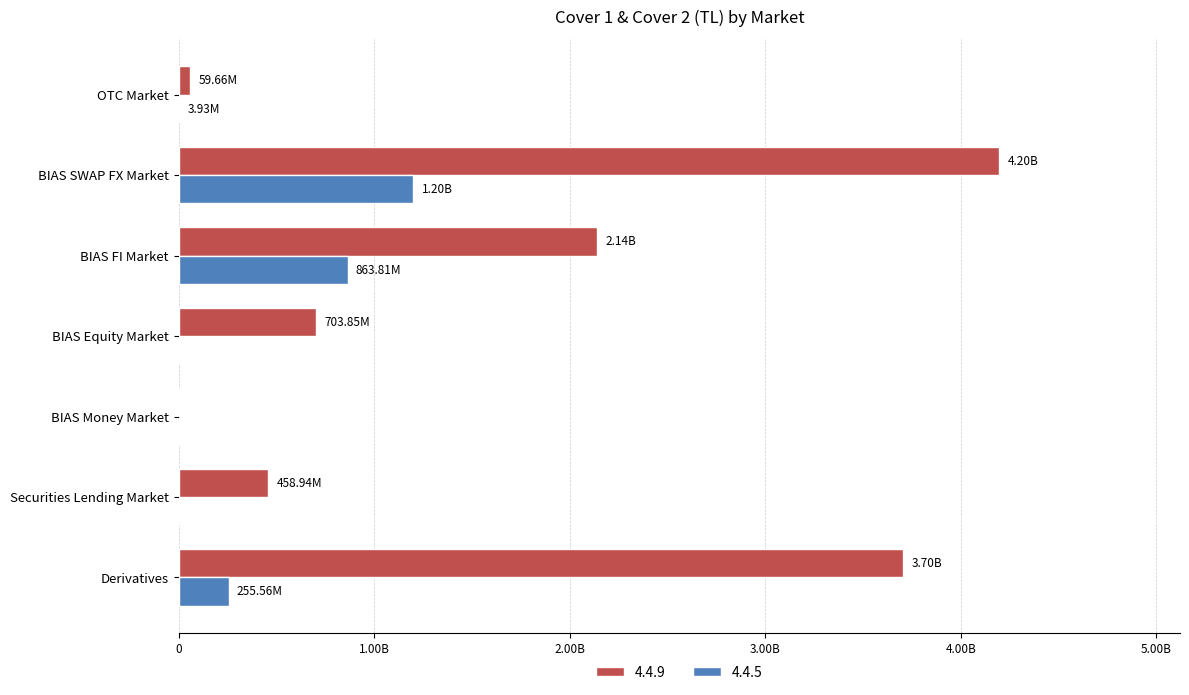

What are all the series names shown in the legend?

4.4.9, 4.4.5